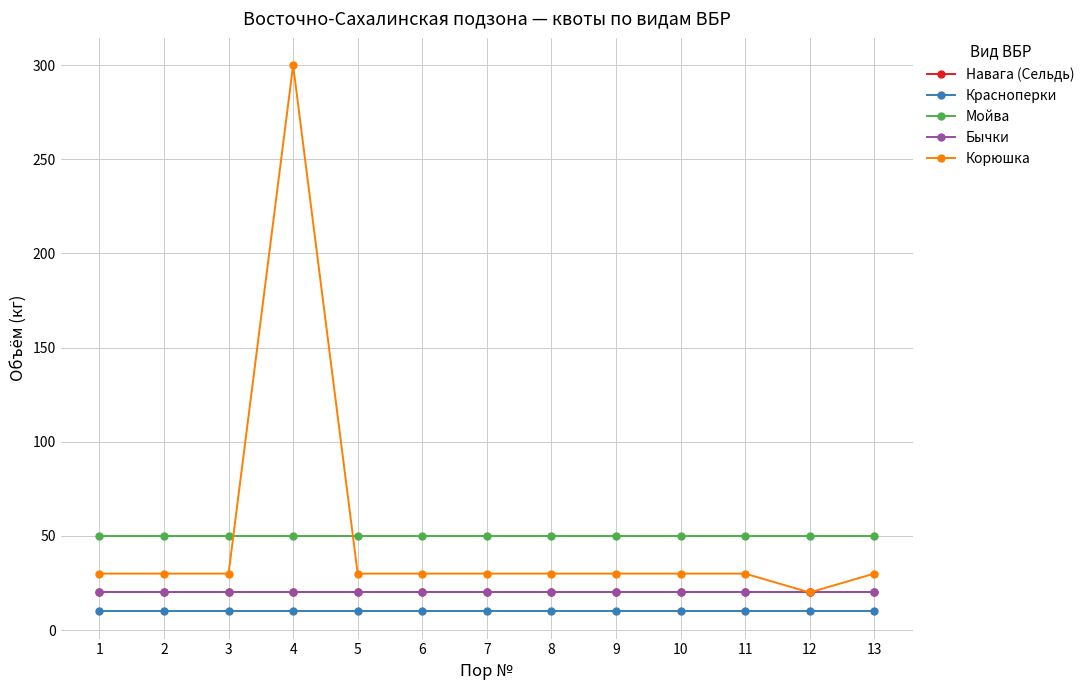

What is the total value across all series at 2?

130